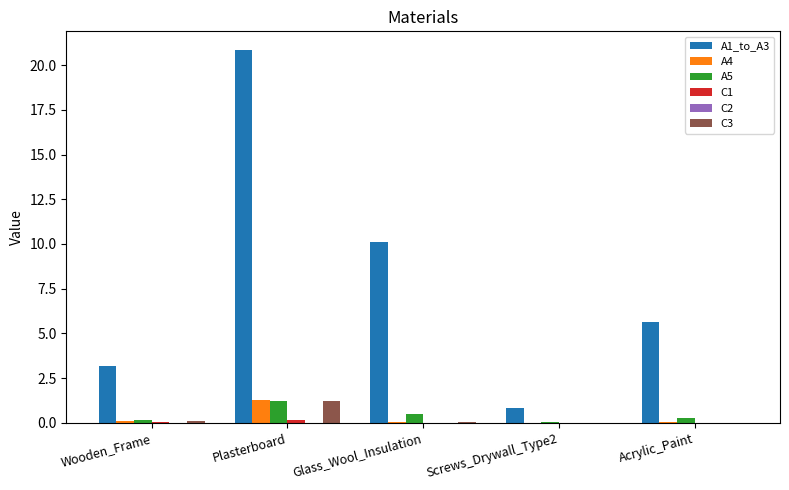

At which category does the chart reach its peak across all series?

Plasterboard